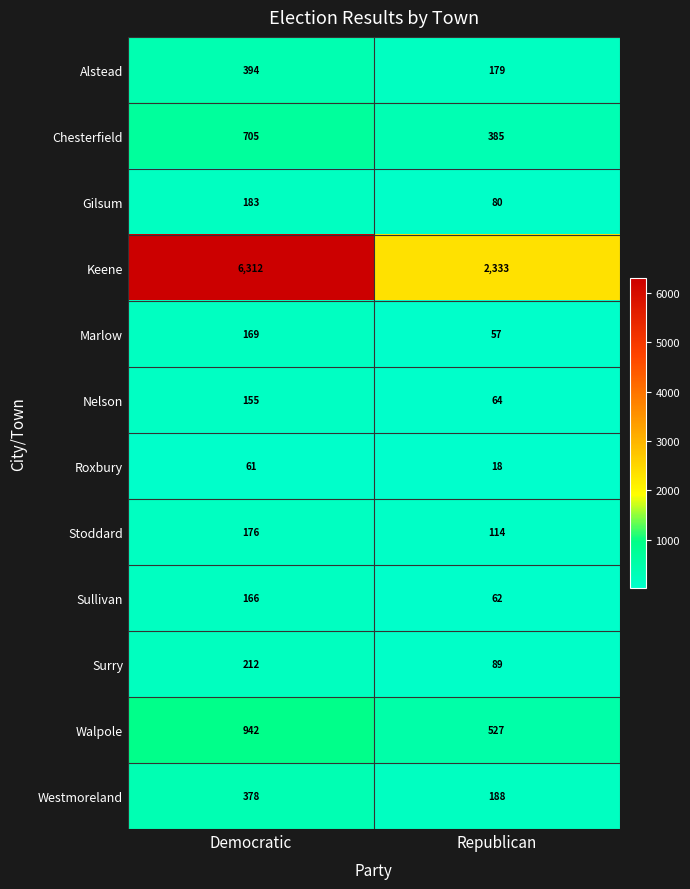

Reading left to right, list all the values displayed in this chart.

Alstead: Democratic=394	Republican=179
Chesterfield: Democratic=705	Republican=385
Gilsum: Democratic=183	Republican=80
Keene: Democratic=6312	Republican=2333
Marlow: Democratic=169	Republican=57
Nelson: Democratic=155	Republican=64
Roxbury: Democratic=61	Republican=18
Stoddard: Democratic=176	Republican=114
Sullivan: Democratic=166	Republican=62
Surry: Democratic=212	Republican=89
Walpole: Democratic=942	Republican=527
Westmoreland: Democratic=378	Republican=188